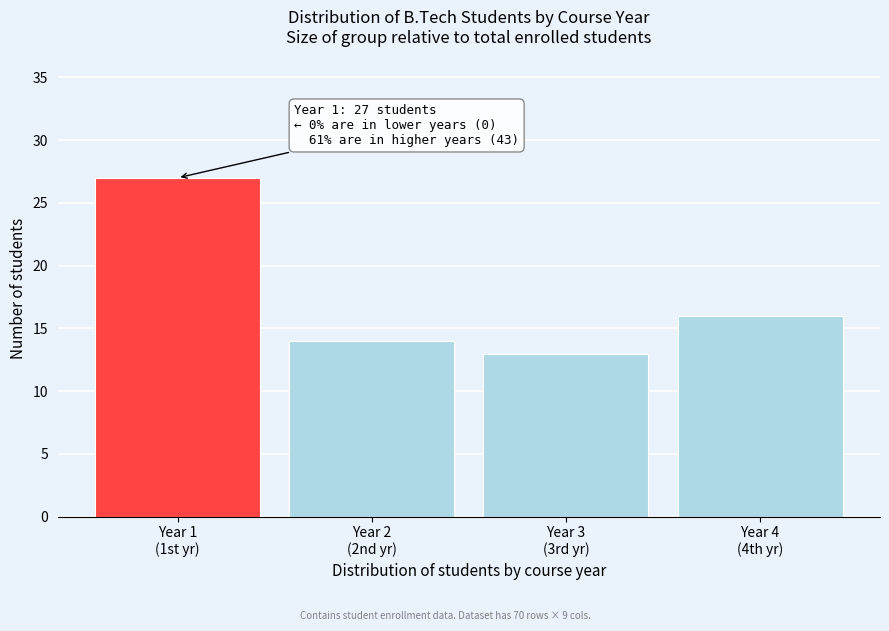

Reading left to right, extract all data points from this chart.

27	14	13	16